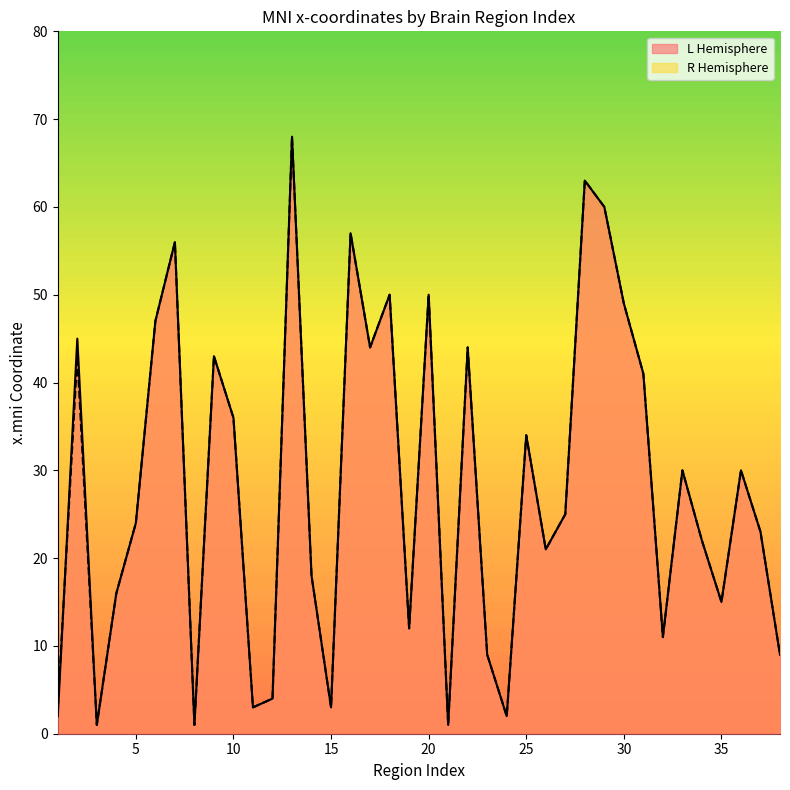

How many data points in R Hemisphere are less than 25?

19